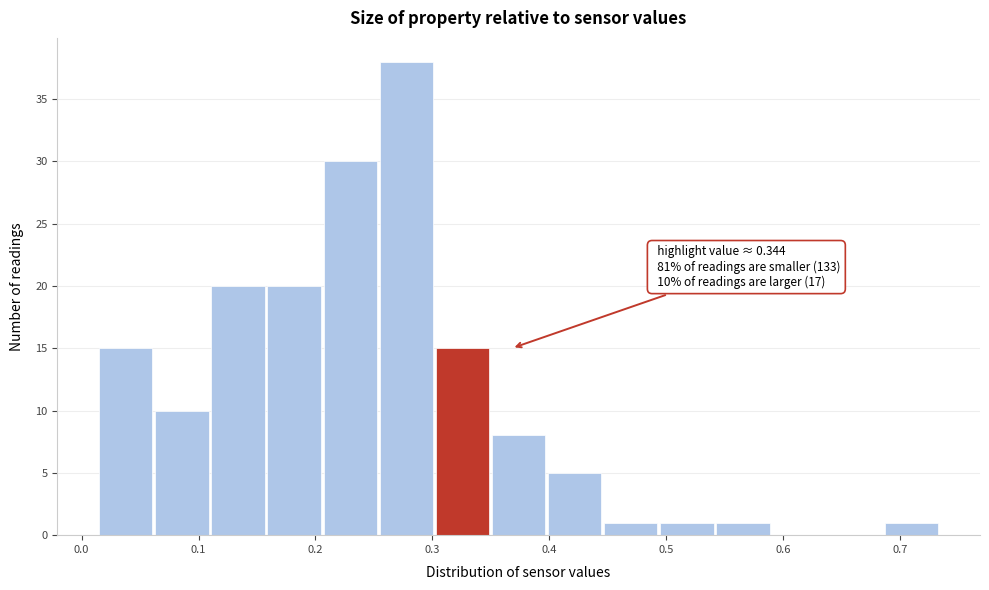

Over which range of the x-axis is the bar tallest?

0.255 to 0.303